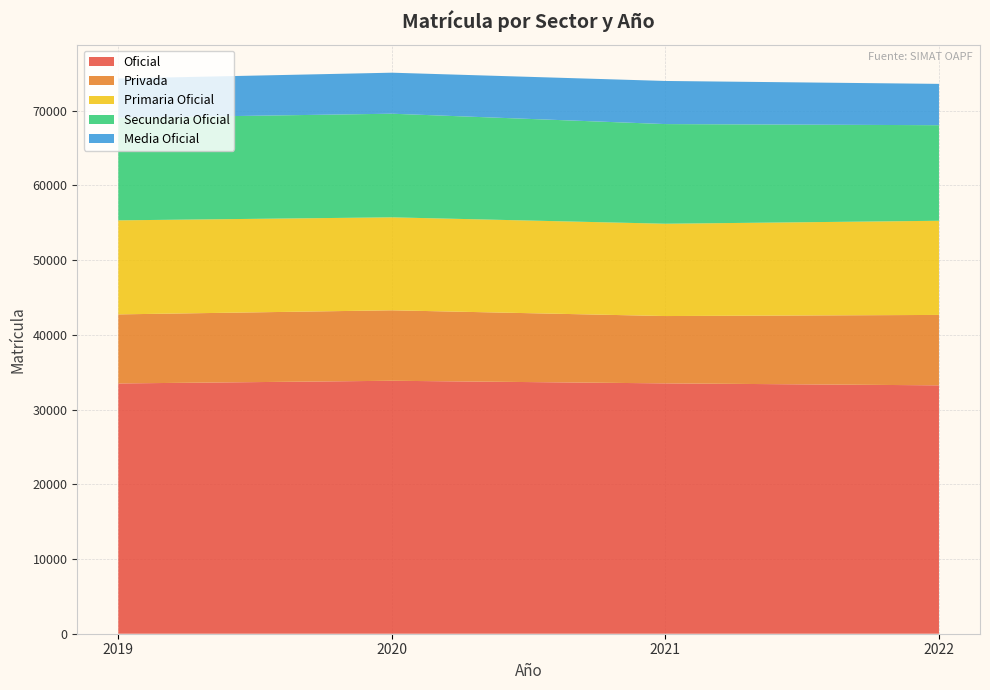

Reading left to right, transcribe all the data shown in this chart.

Oficial: 33499	33858	33509	33246
Privada: 9245	9433	9013	9425
Primaria Oficial: 12586	12443	12355	12603
Secundaria Oficial: 13729	13871	13339	12792
Media Oficial: 5258	5490	5771	5532